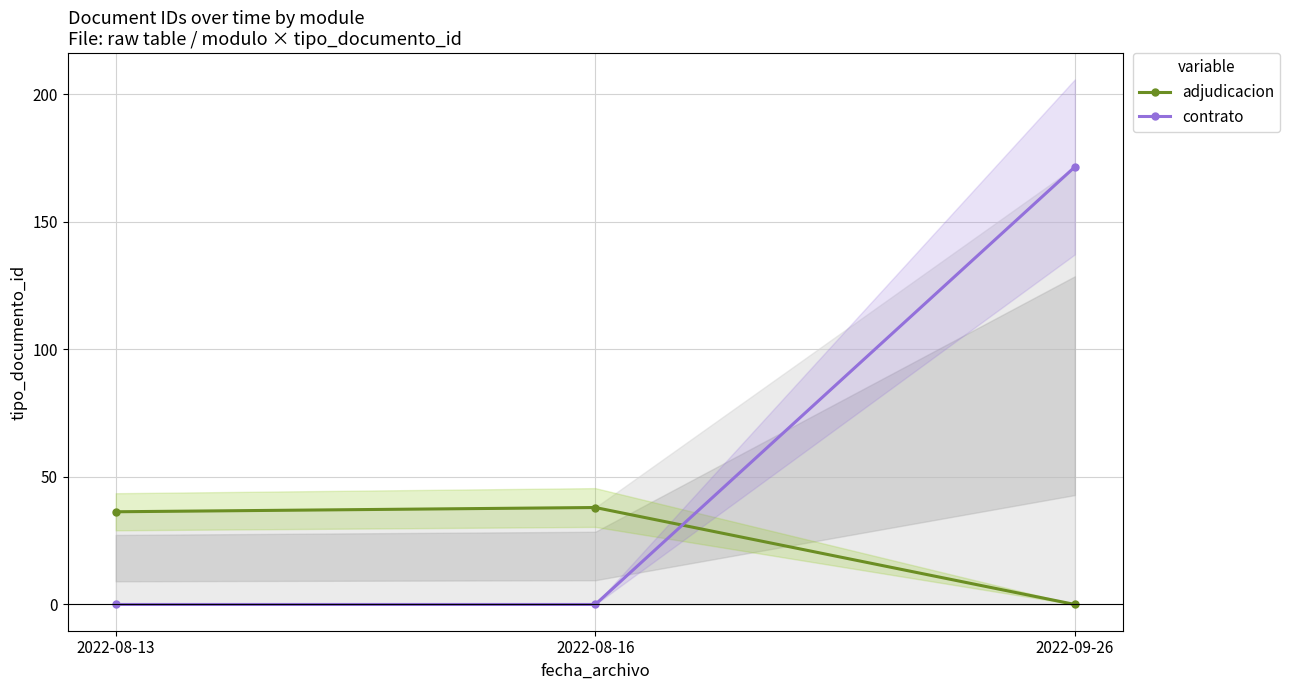

True or false: contrato has a value of 57.2 at 2022-09-26.

False